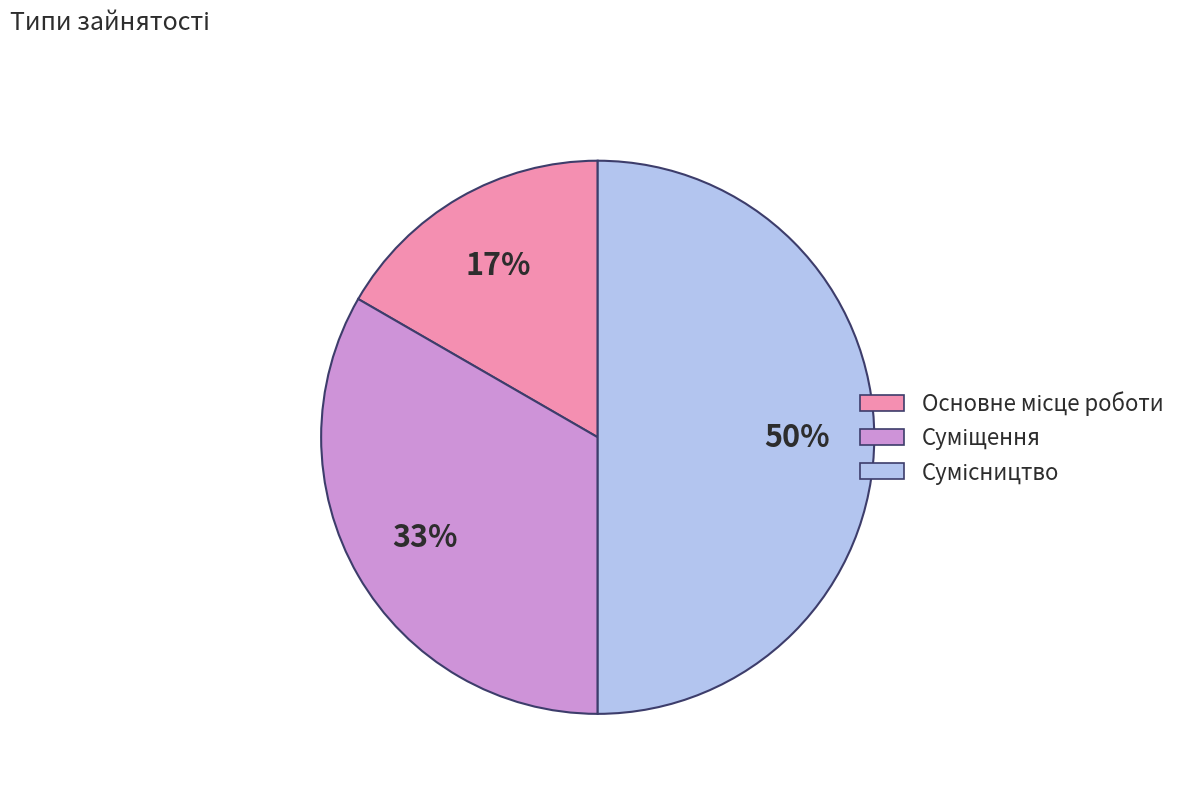

To the nearest percent, what is the average slice percentage?

33%